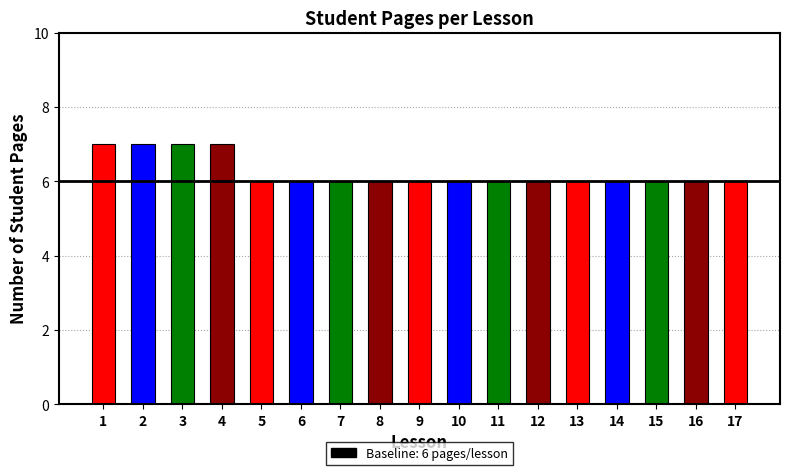

The chart shows a value of 2 at 7. True or false?

False